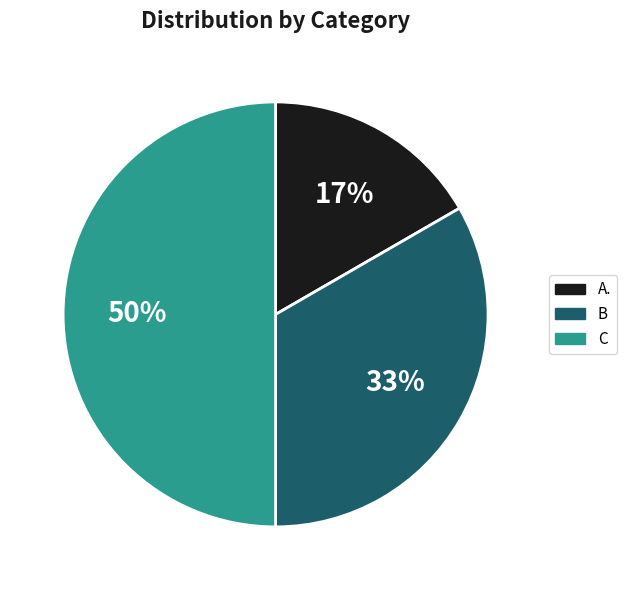

The C slice represents 50% of the pie. True or false?

True